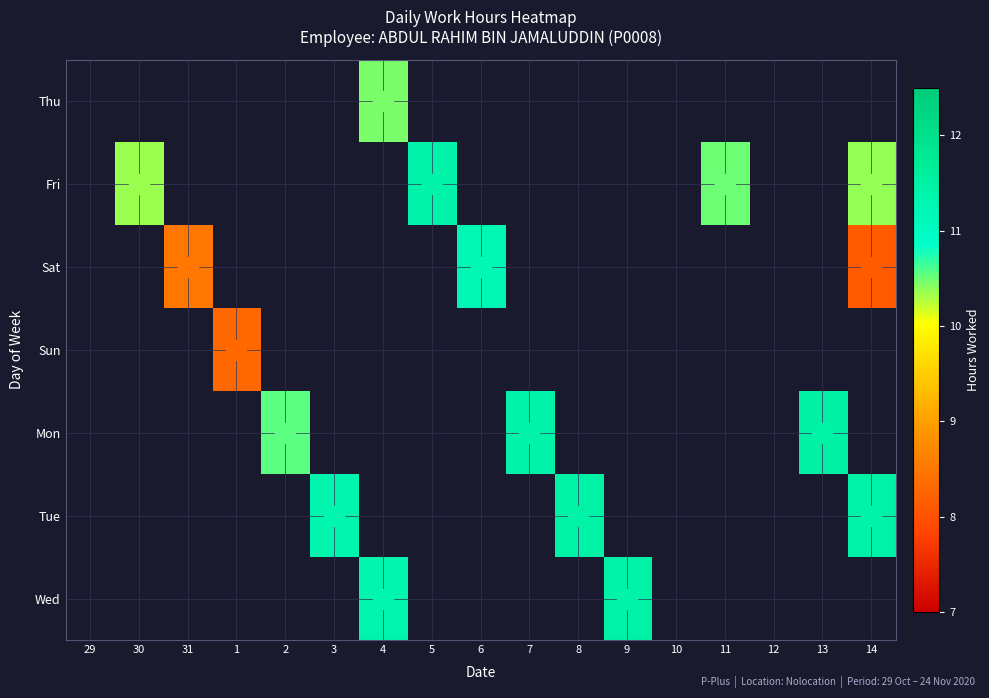

At 7, list the series in order from smallest to largest.

Thu, Fri, Sat, Sun, Tue, Wed, Mon